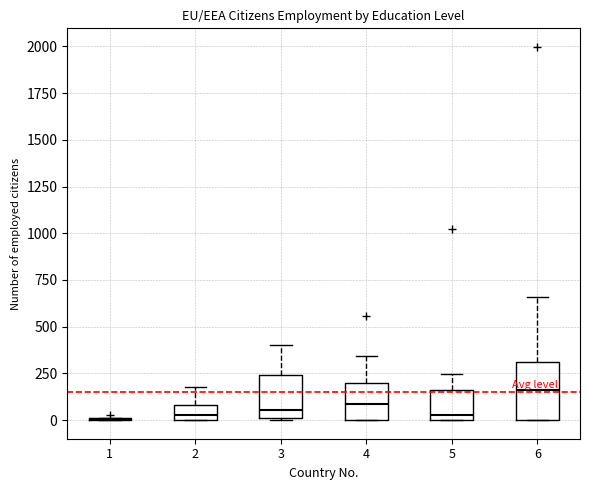

Reading left to right, read every box against the y-axis: the position of its median line, the range the box covers, and the ends of its whiskers. The values are not printed on the chart, so give them approximately, as read against the axis.

1: box collapsed to a line at 0, whiskers 0 to 0
2: median 50, box 0 to 100, whiskers 0 to 200
3: median 50, box 0 to 250, whiskers 0 to 400
4: median 100, box 0 to 200, whiskers 0 to 350
5: median 50, box 0 to 150, whiskers 0 to 250
6: median 150, box 0 to 300, whiskers 0 to 650